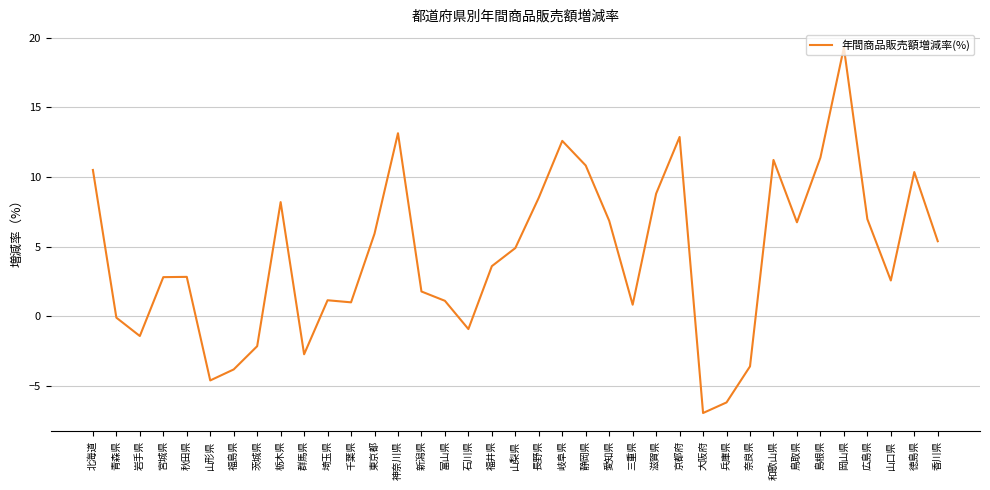

What position from the left is 奈良県?

29